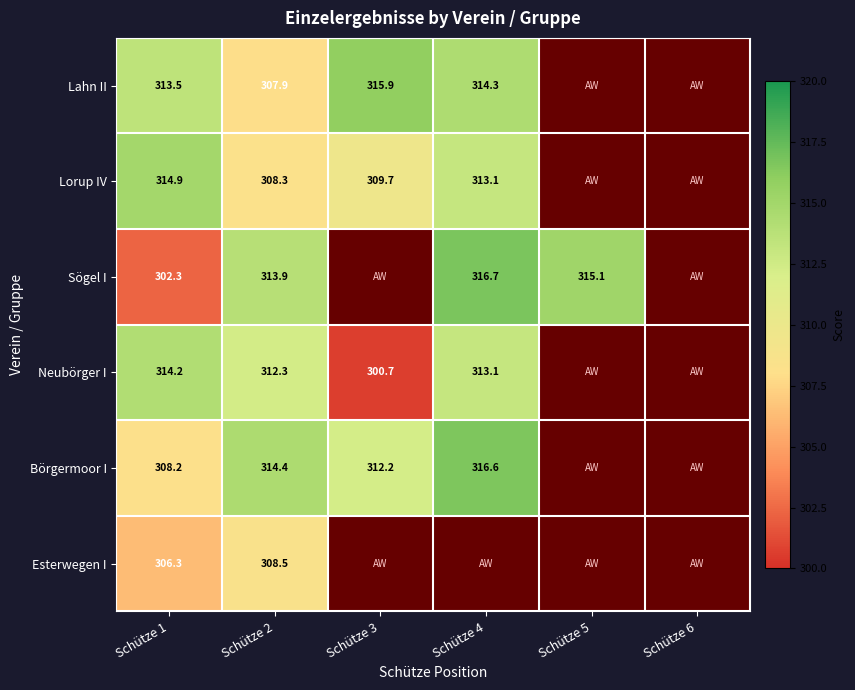

The Börgermoor I series shows 312.2 at Schütze 3. True or false?

True